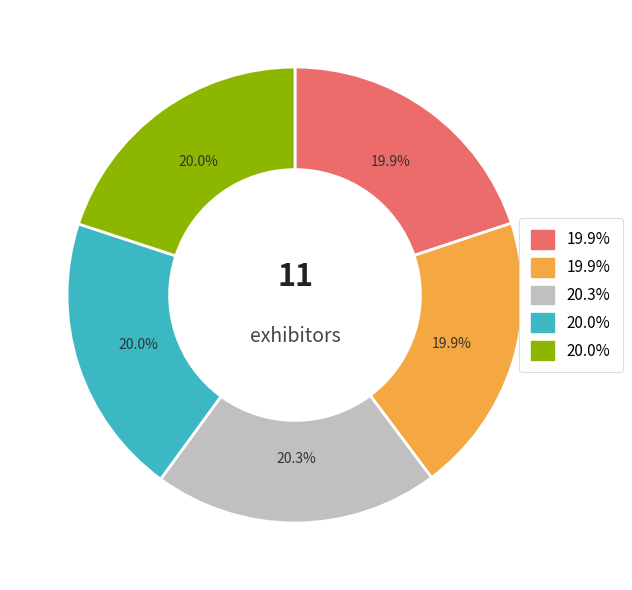

Is there a majority slice in this chart?

No